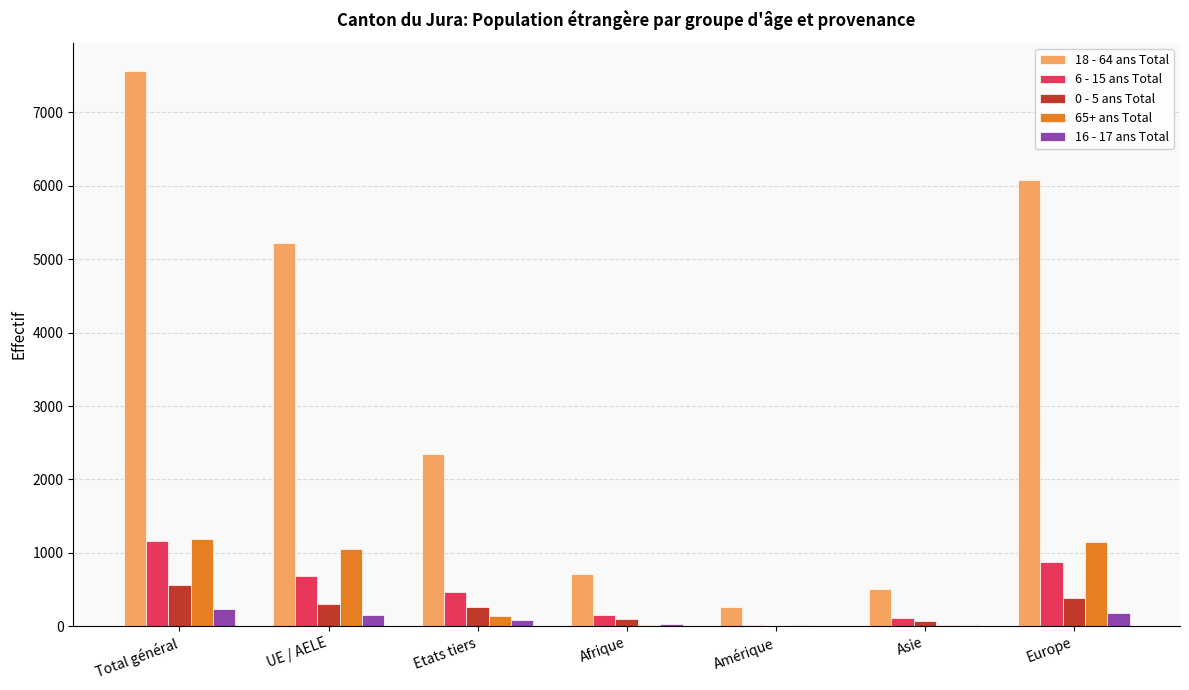

Which series has the largest total across all categories?

18 - 64 ans Total